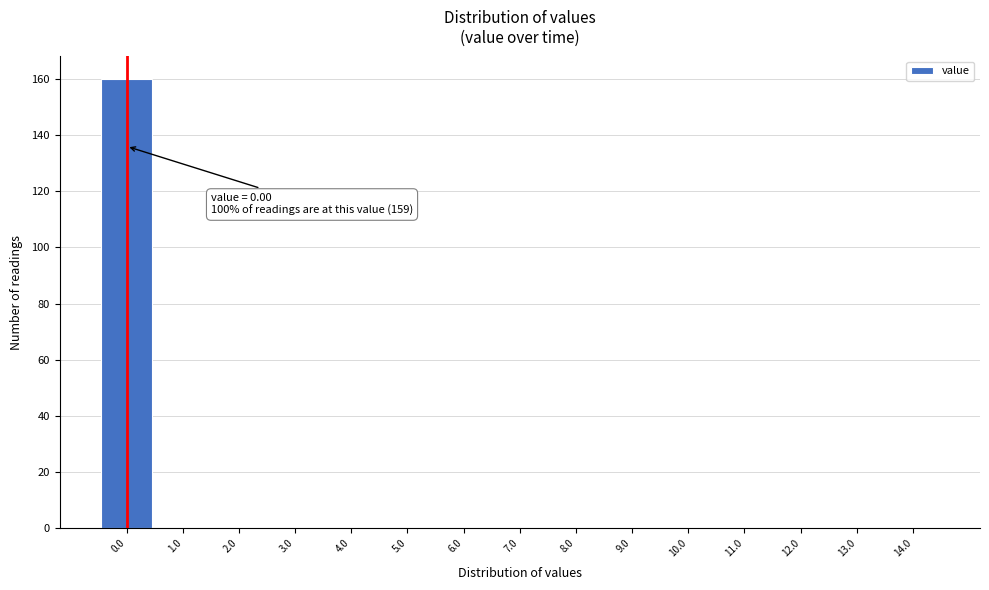

Over which range of the x-axis is the bar tallest?

-0.5 to 0.5